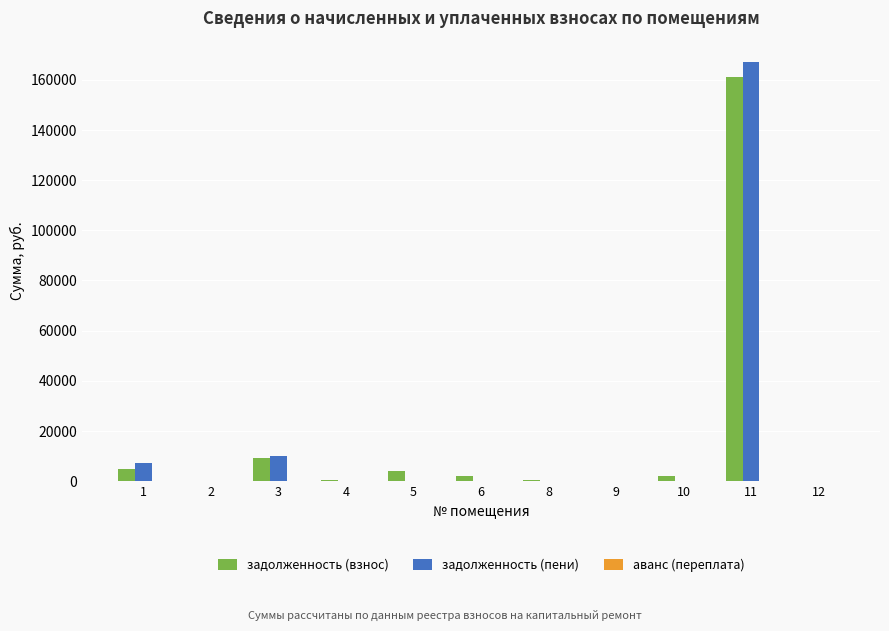

Between 5 and 8, which series saw the biggest shift?

задолженность (взнос)